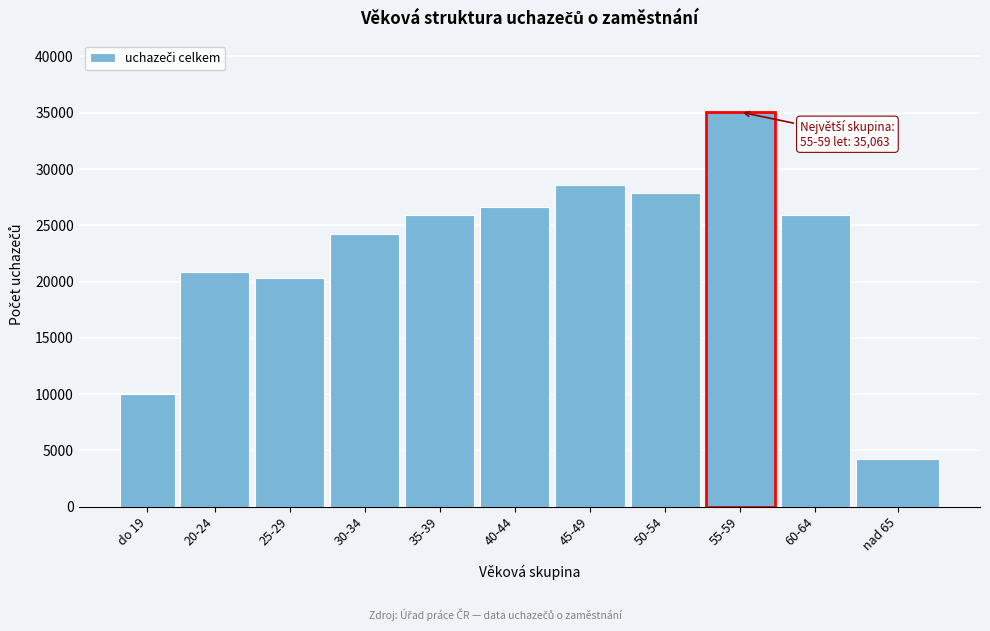

What is the approximate value at 60-64?

25926